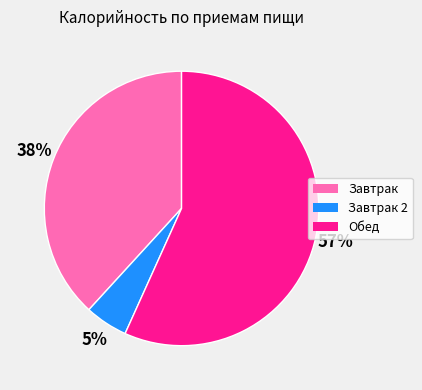

Count the number of slices in the pie.

3